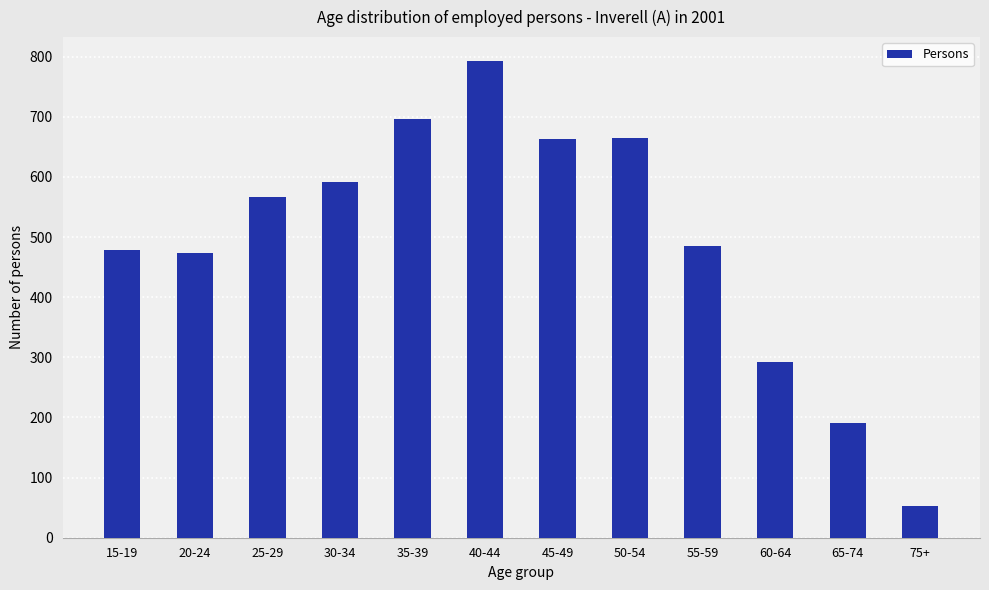

What is the average value?

496